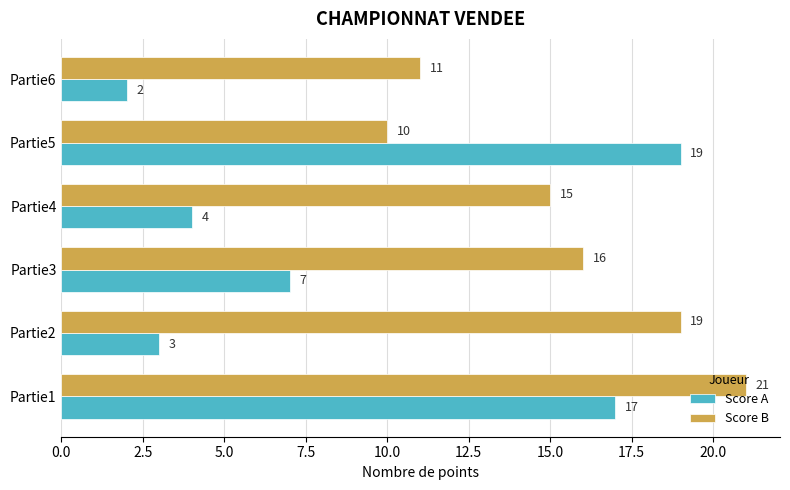

List the series in order of their overall mean, highest first.

Score B, Score A